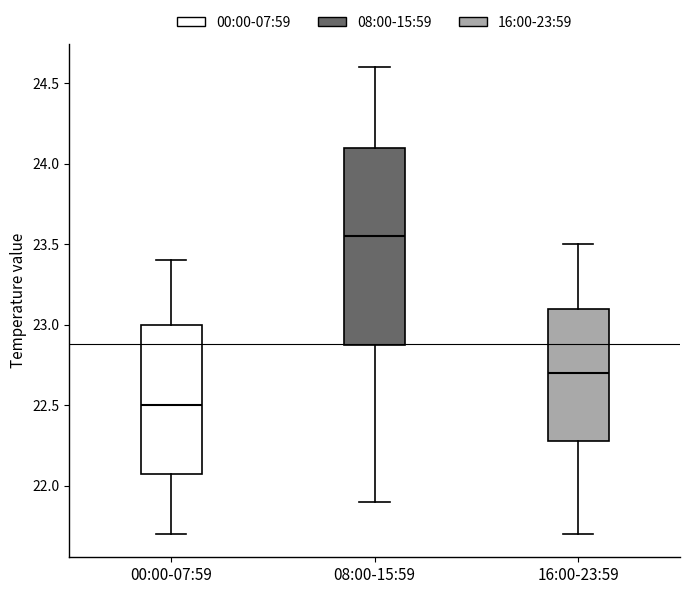

Which box has the lowest median line?

00:00-07:59